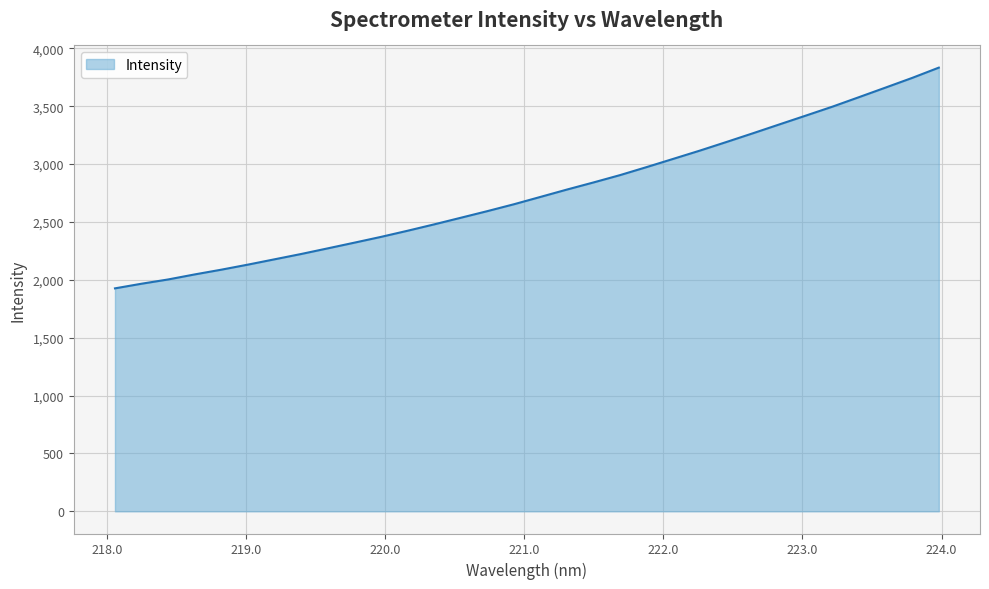

What is the greatest value displayed?

3833.0